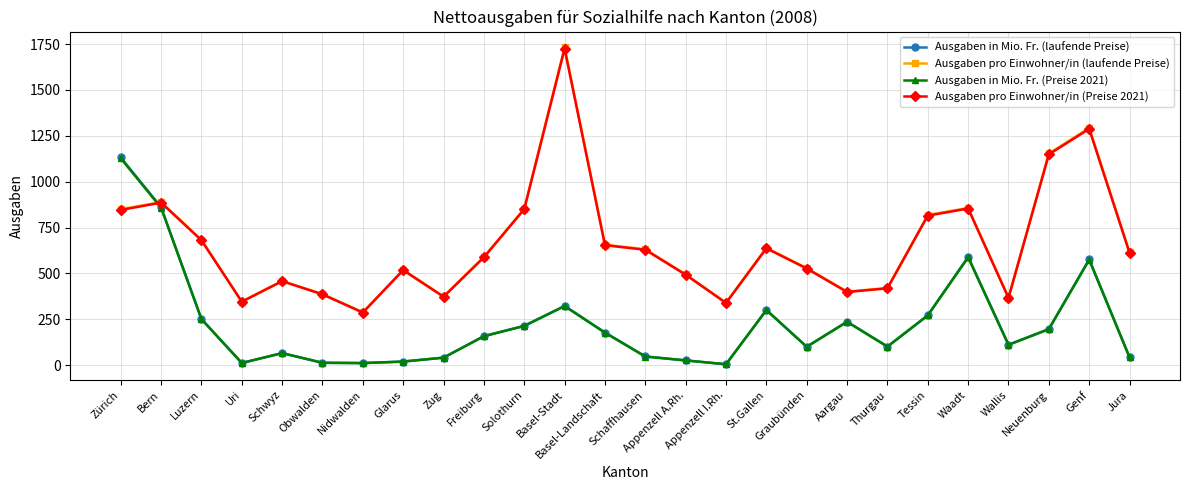

Is it true that Ausgaben in Mio. Fr. (Preise 2021) equals 858.4 at Bern?

True